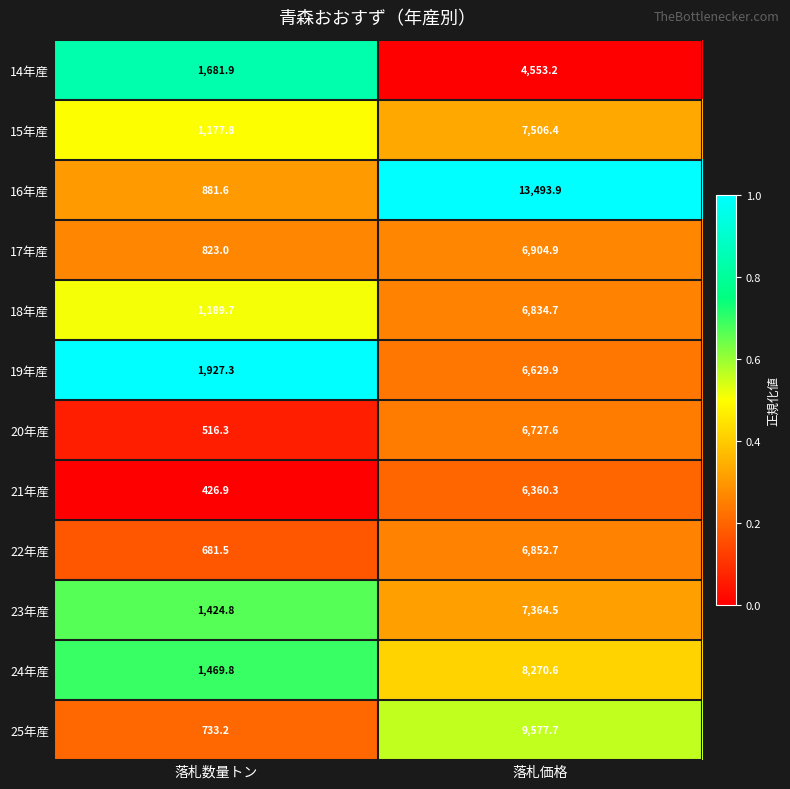

The value of 22年産 at 落札数量トン is 681.5. True or false?

True